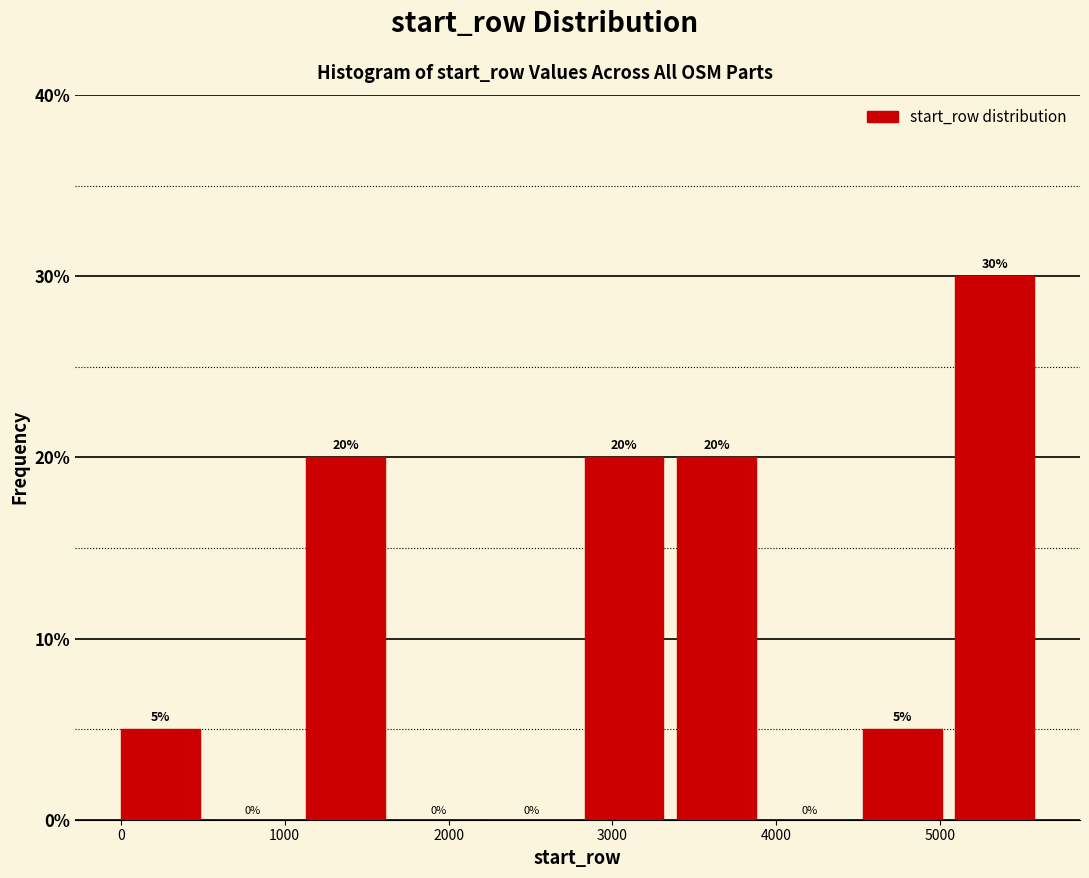

Reading left to right, transcribe this chart: for each bar, give the range it covers on the x-axis and its height. The bar edges are not printed on the chart, so give them approximately, as read against the axis.

0 to 600: 5
600 to 1100: 0
1100 to 1700: 20
1700 to 2300: 0
2300 to 2800: 0
2800 to 3400: 20
3400 to 4000: 20
4000 to 4500: 0
4500 to 5100: 5
5100 to 5700: 30